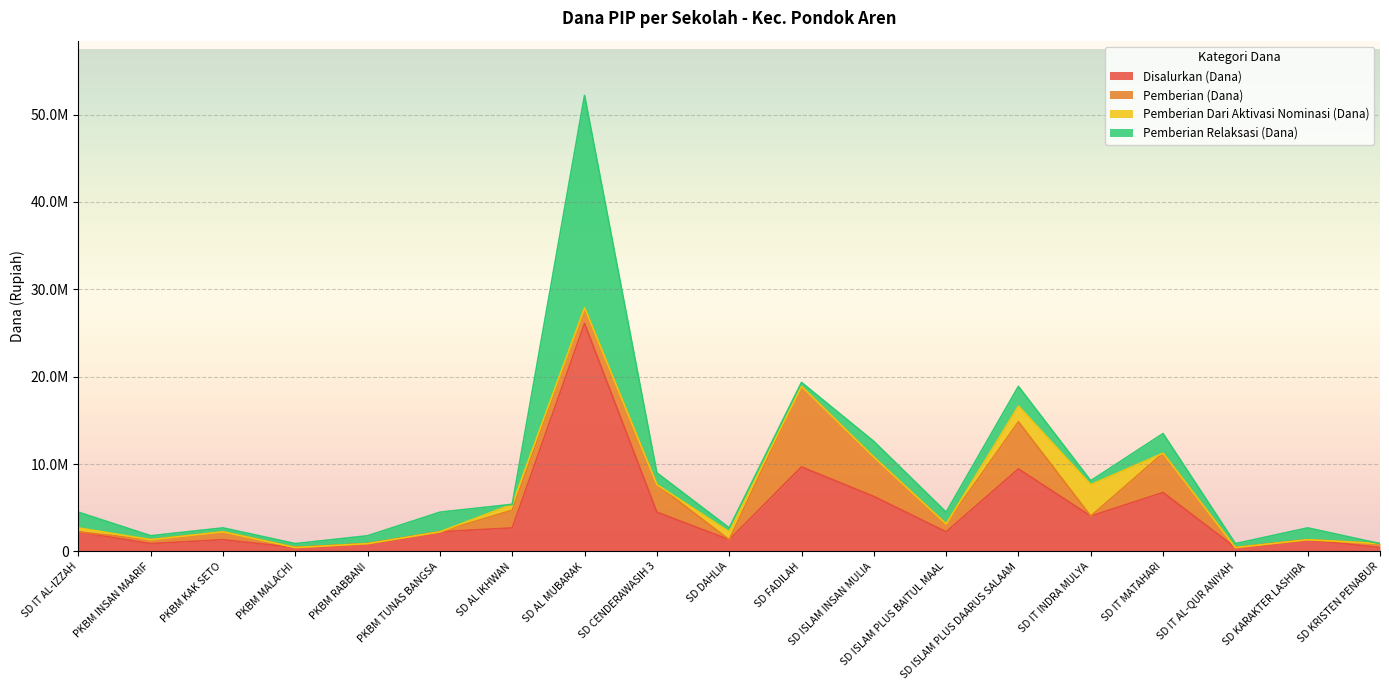

What is the difference between the Pemberian (Dana) values at PKBM KAK SETO and PKBM INSAN MAARIF?

450000